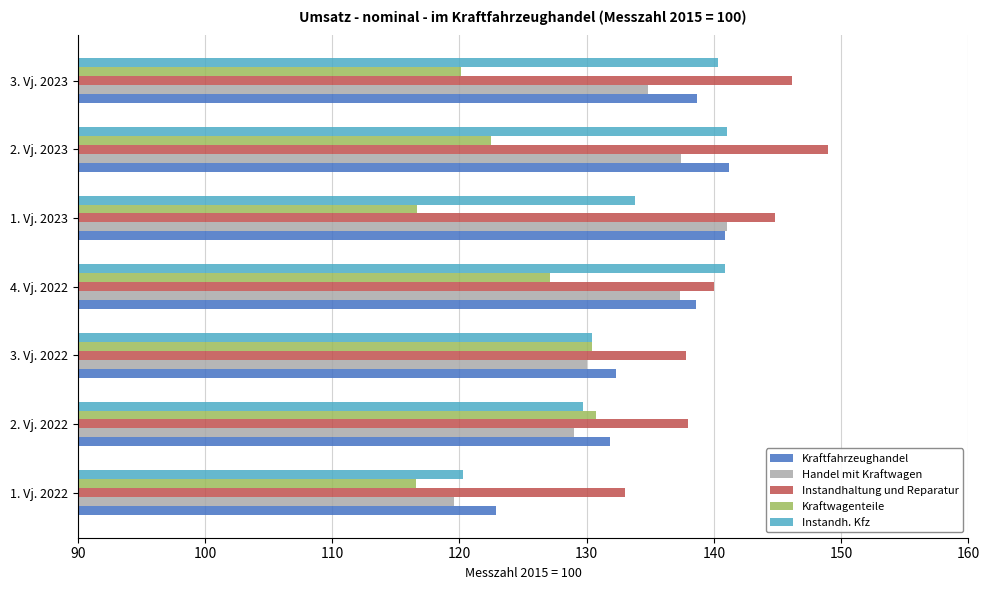

Which series has the largest total across all categories?

Instandhaltung und Reparatur